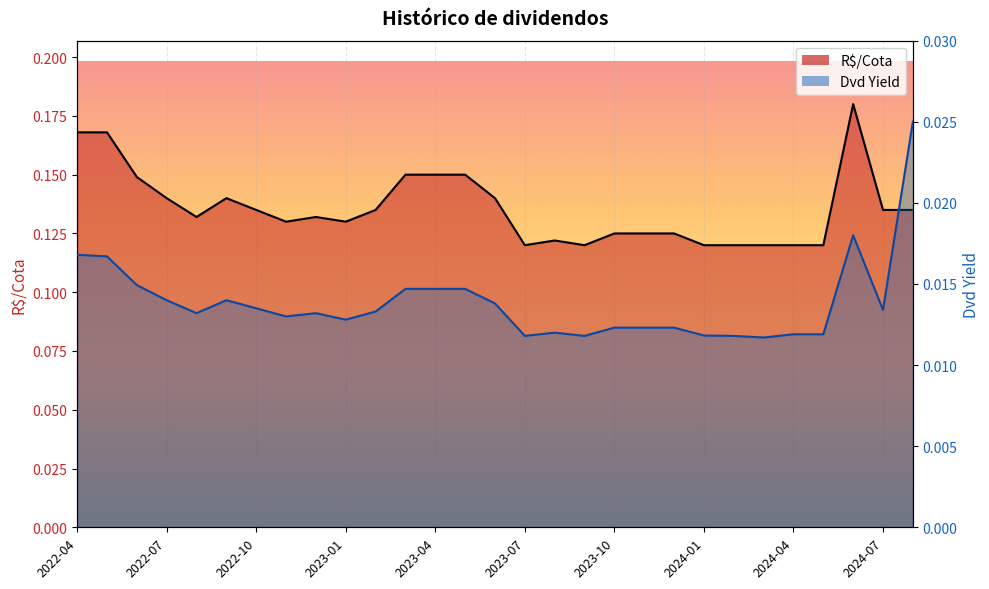

Count the values in the range 0 to 1.

29